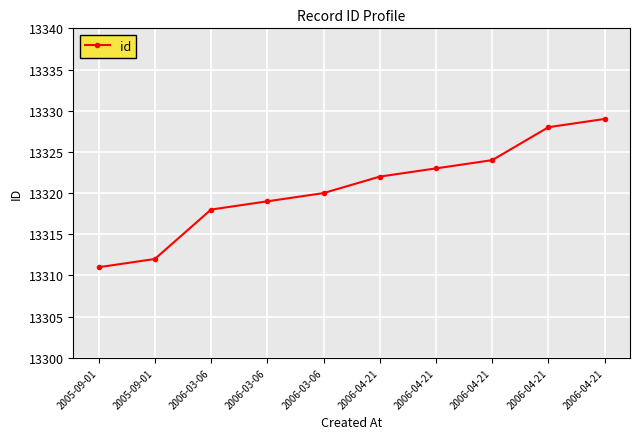

True or false: the data shows 22243 at 2006-04-21.

False